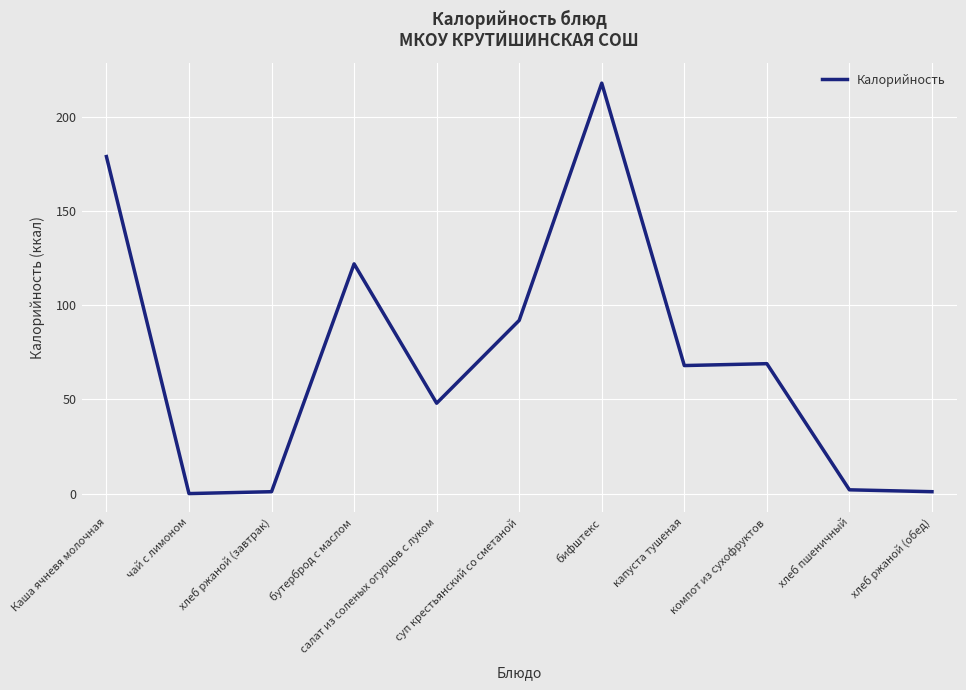

Where is the first local maximum?

бутерброд с маслом